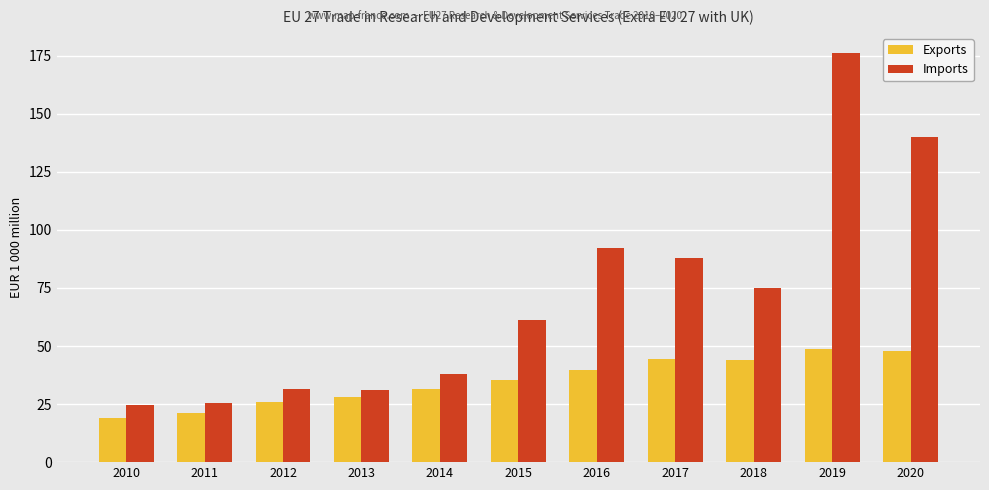

Does the chart contain any negative values?

No